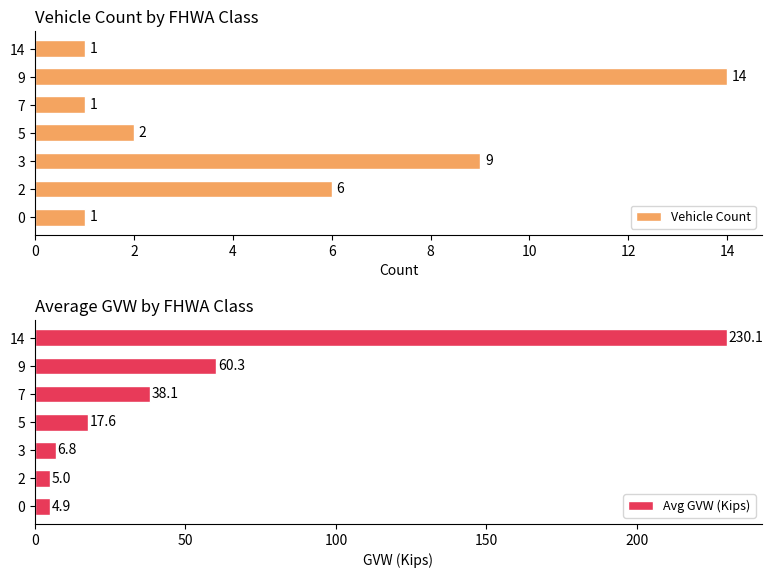

What is the value of the Avg GVW (Kips) bar at the 4th from the left?

17.6